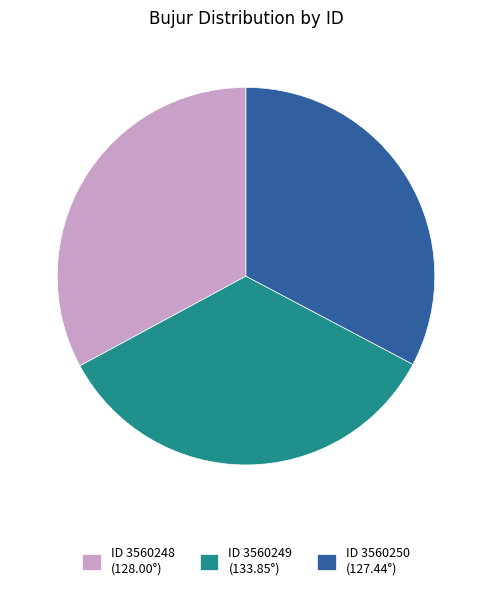

True or false: ID 3560250 (127.44°) accounts for 45% of the total.

False